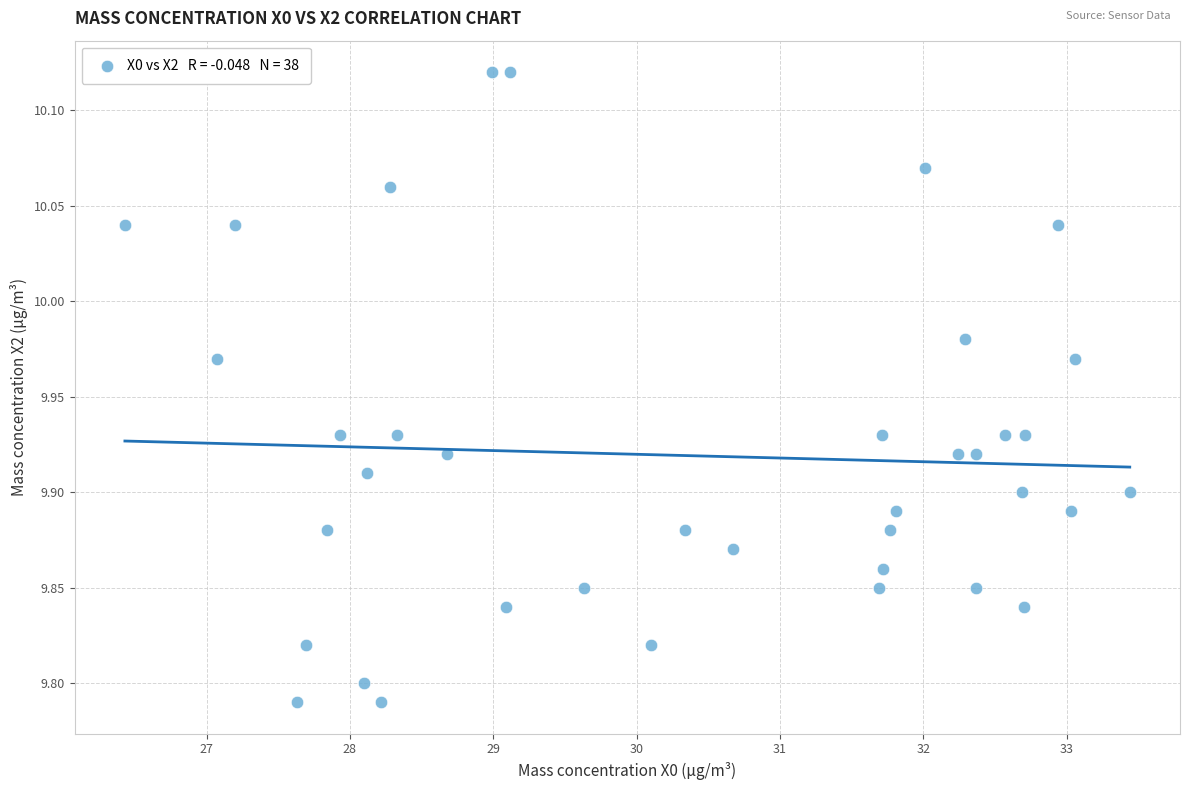

What is the range of Y values (max minus min)?

0.3